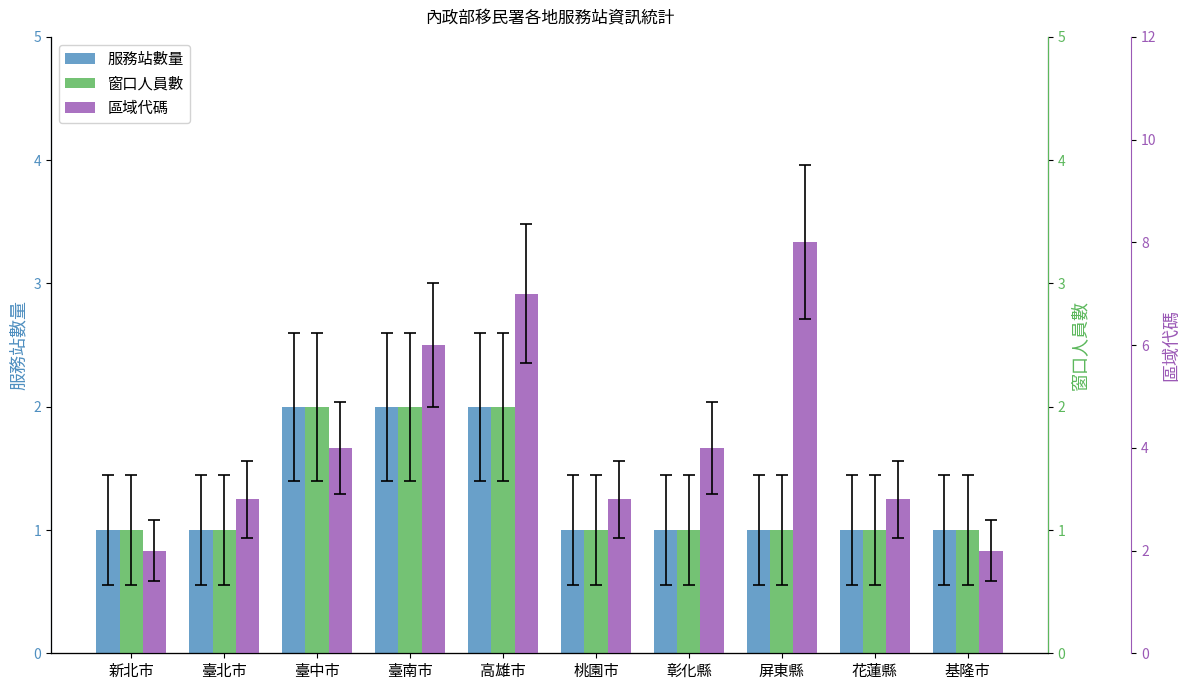

At which category is the sum across all series the highest?

高雄市